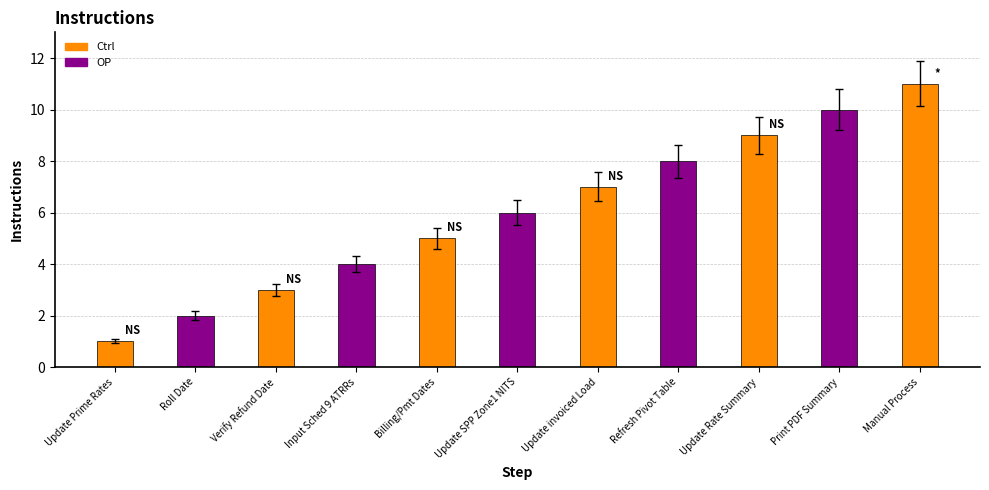

List the labels in order of value, largest first.

Manual Process, Print PDF Summary, Update Rate Summary, Refresh Pivot Table, Update invoiced Load, Update SPP Zone1 NITS, Billing/Pmt Dates, Input Sched 9 ATRRs, Verify Refund Date, Roll Date, Update Prime Rates